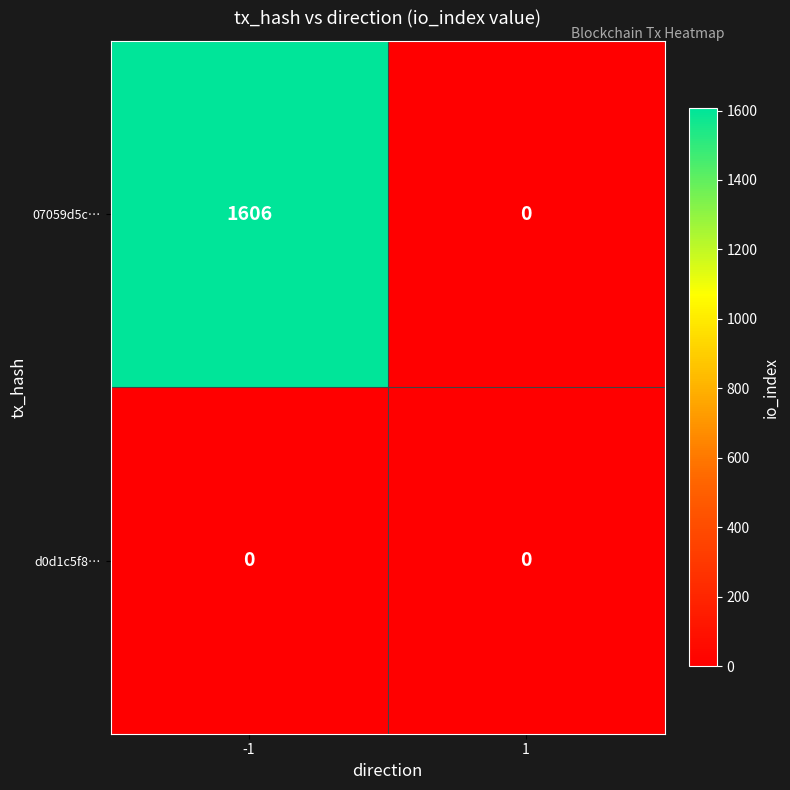

Reading left to right, what are all the values shown in this chart?

07059d5c…: 1606	0
d0d1c5f8…: 0	0